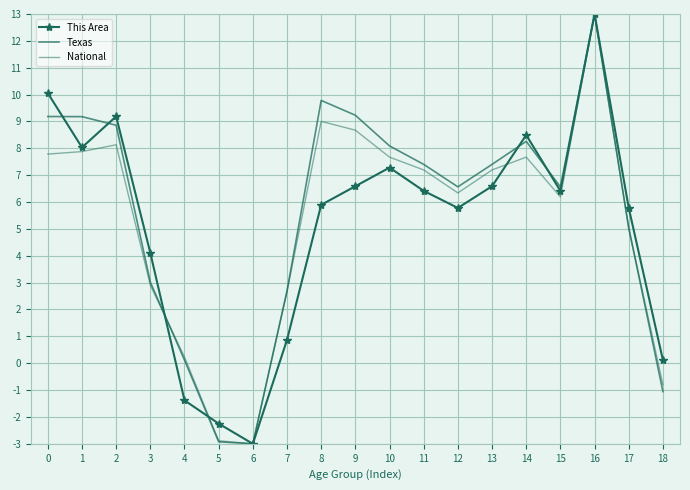

What is the minimum value for Texas?

-3.0